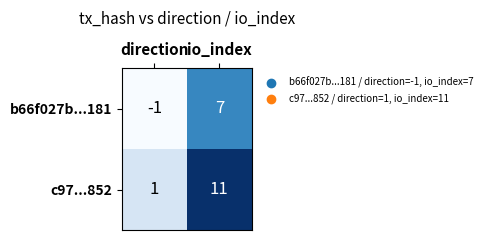

At which label does b66f027b...181 reach its minimum?

direction